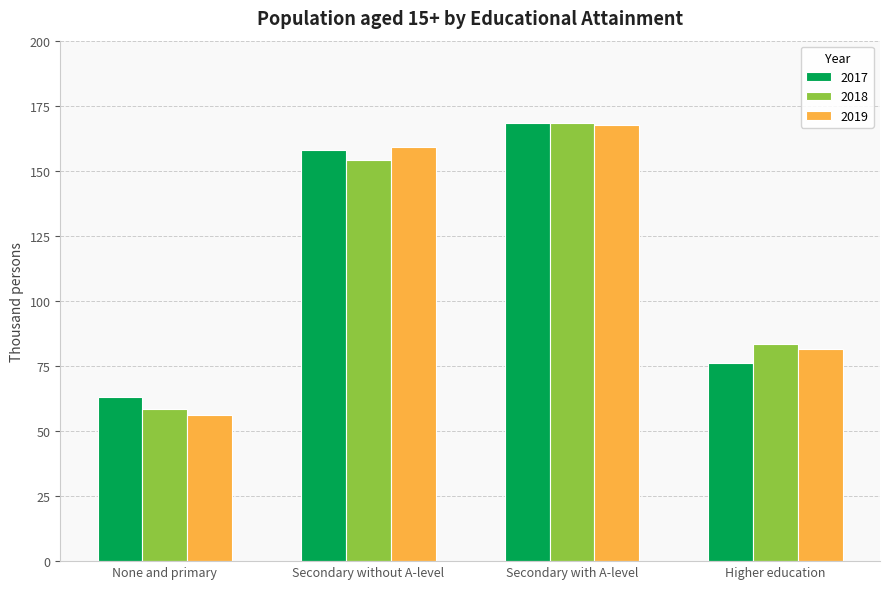

What is the average value of the 2017 series?

116.4